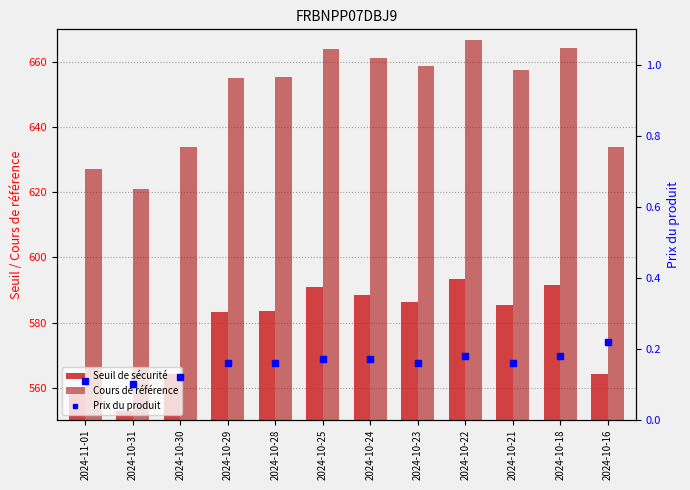

Where does the Cours de référence series first go above 657?

2024-10-25